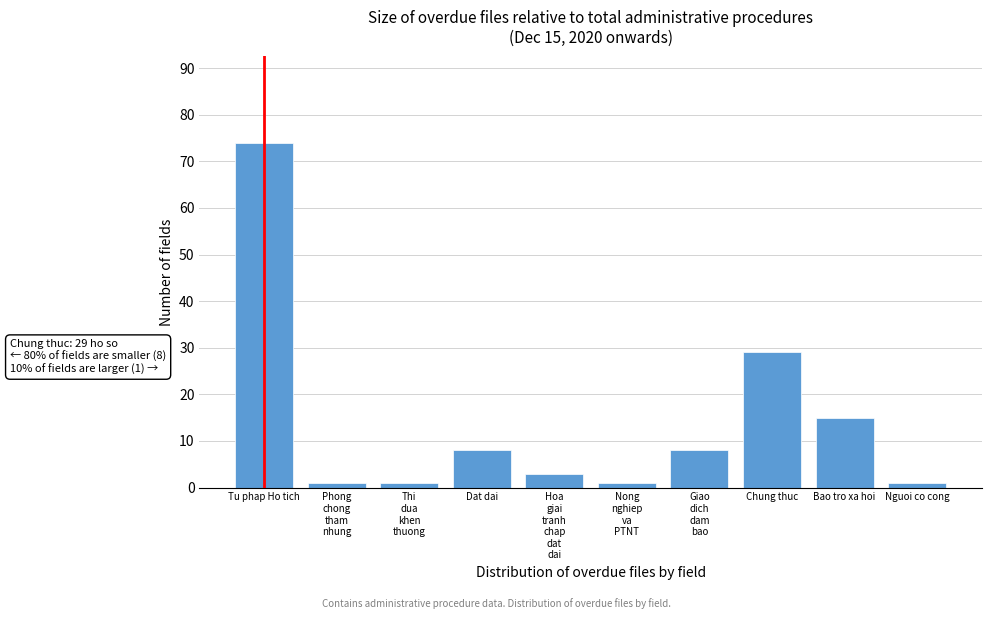

Is it true that the value at Dat dai is 8?

True